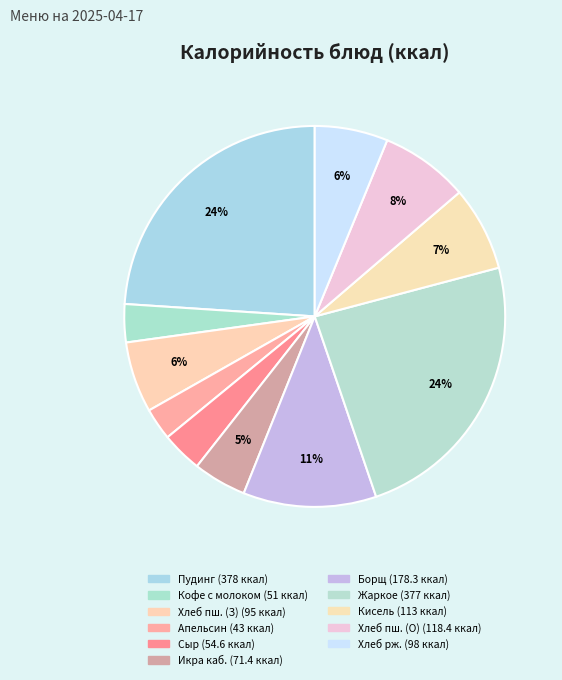

How many segments does this pie chart have?

11